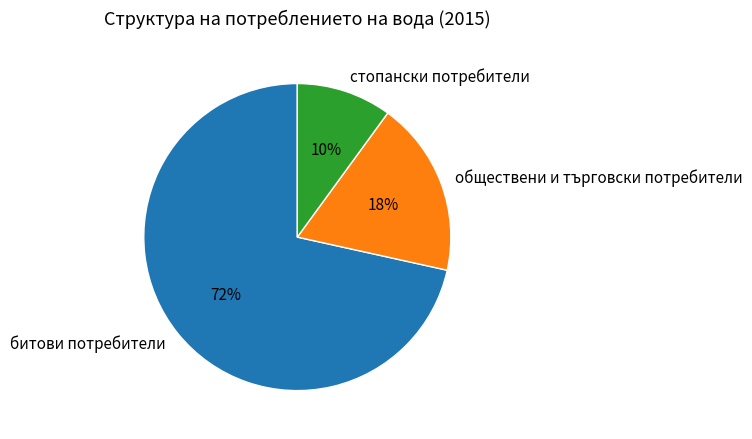

Which category has the smallest portion of the pie?

стопански потребители